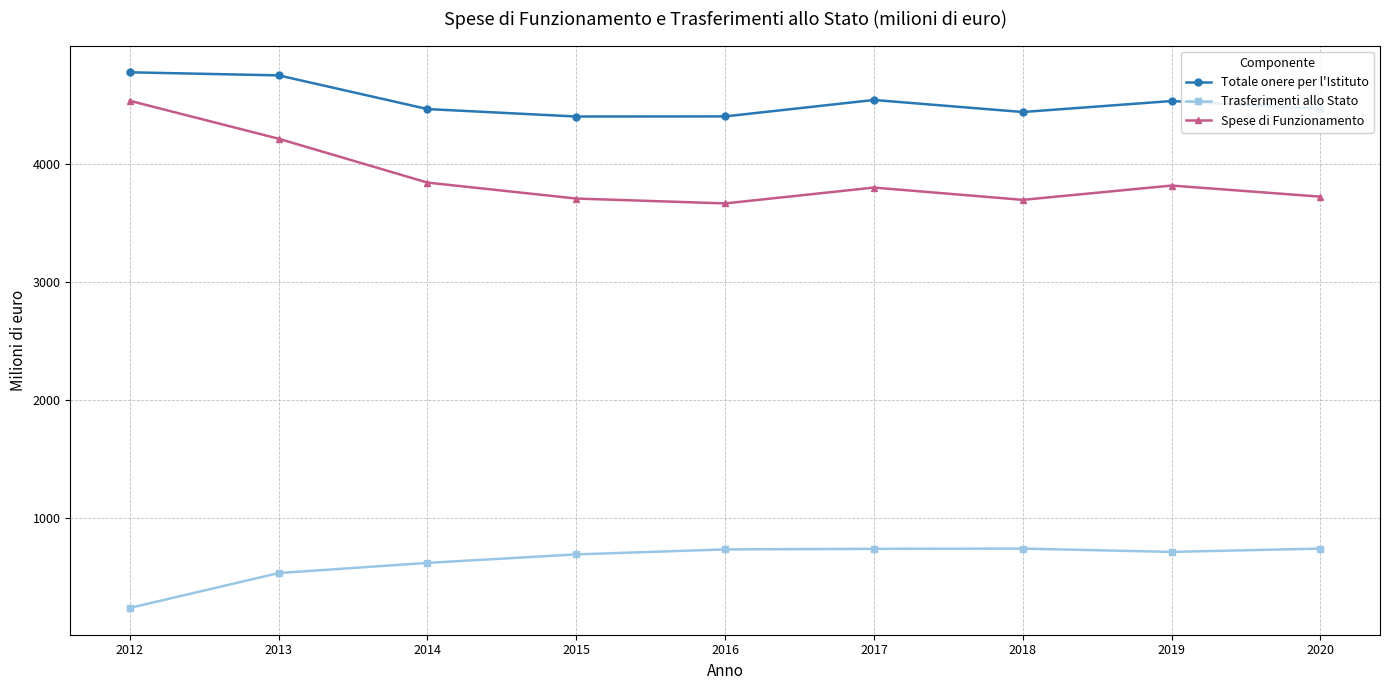

Which series changed the most between 2012 and 2020?

Spese di Funzionamento